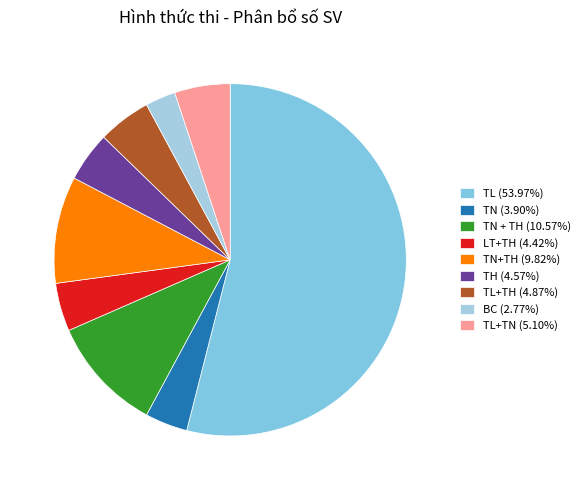

Is there a majority slice in this chart?

Yes